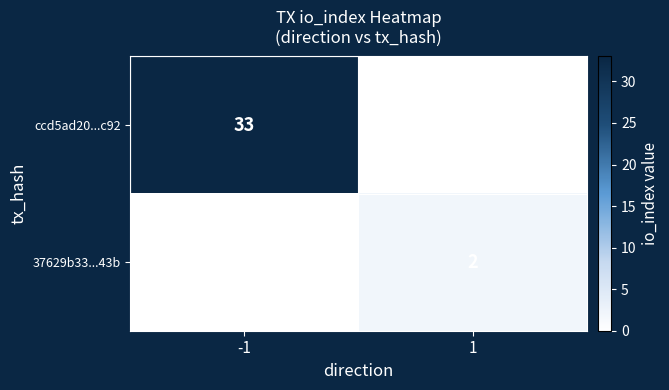

What is the total value across all series at 1?

2